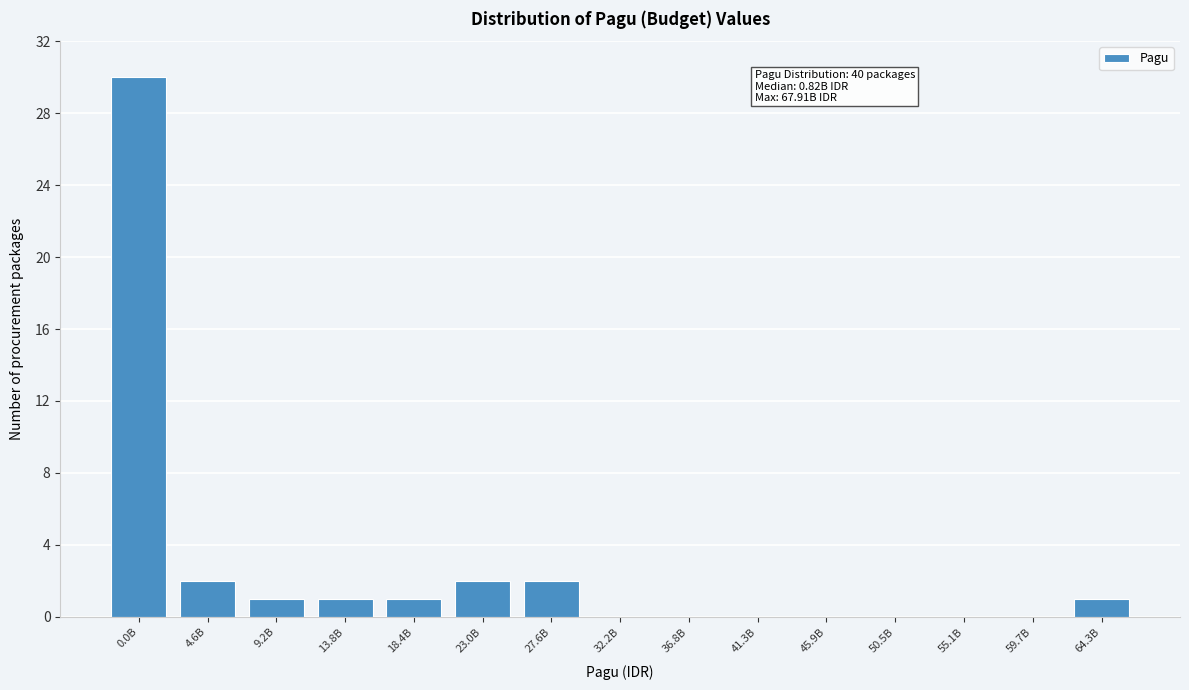

Reading left to right, what are all the values shown in this chart?

0.0B=30	4.6B=2	9.2B=1	13.8B=1	18.4B=1	23.0B=2	27.6B=2	32.2B=0	36.8B=0	41.3B=0	45.9B=0	50.5B=0	55.1B=0	59.7B=0	64.3B=1